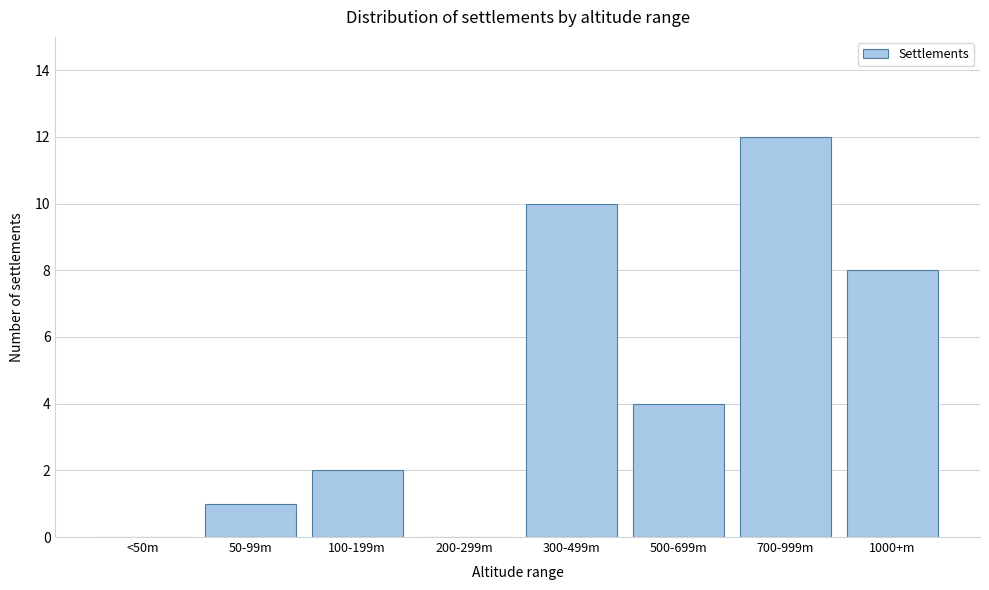

Reading left to right, extract all data points from this chart.

<50m=0	50-99m=1	100-199m=2	200-299m=0	300-499m=10	500-699m=4	700-999m=12	1000+m=8